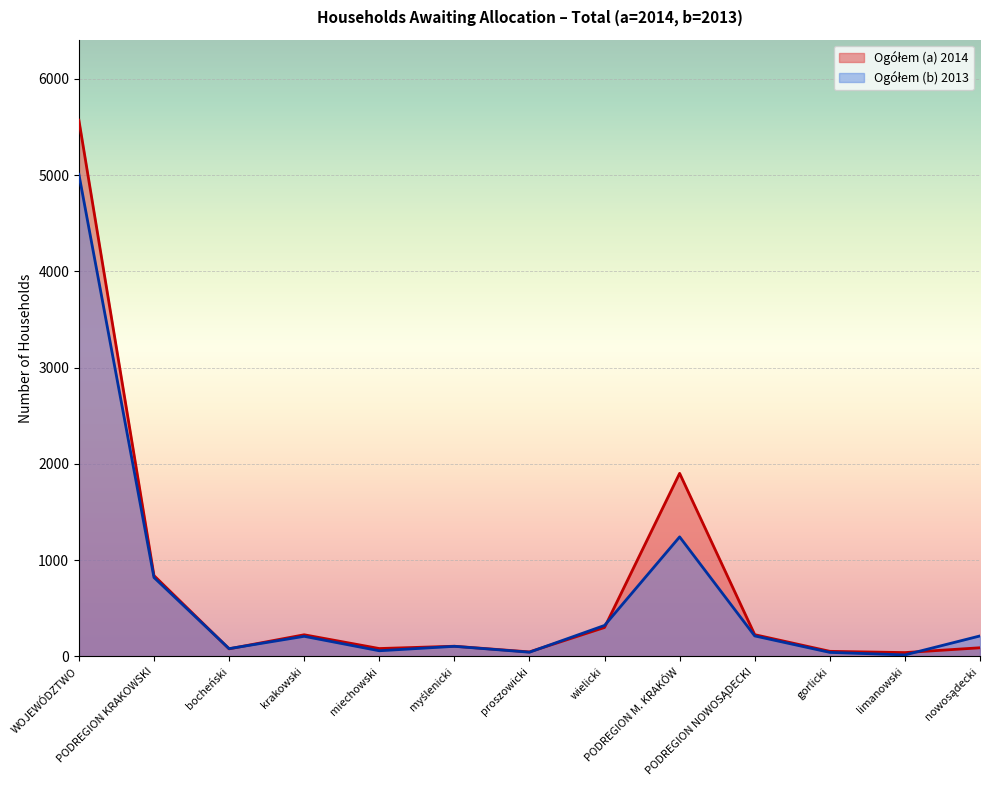

What is the total value across all series at PODREGION KRAKOWSKI?

1660